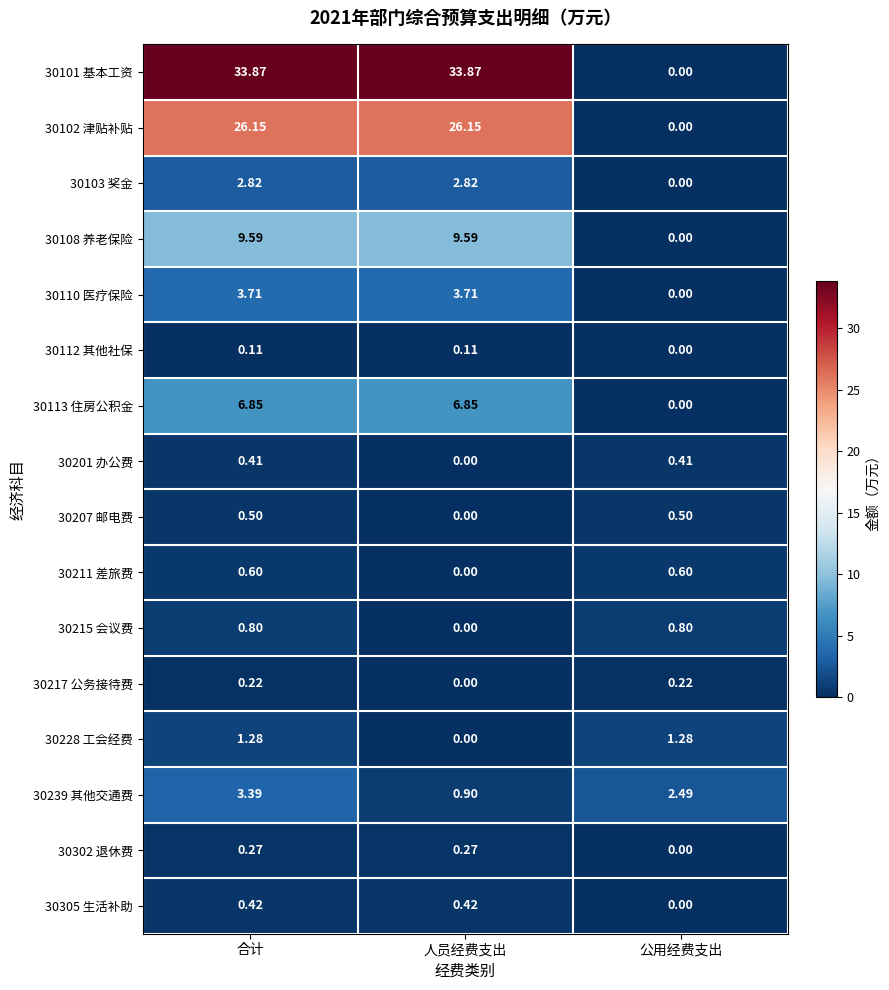

At which label is 30215 会议费 closest to 0?

人员经费支出